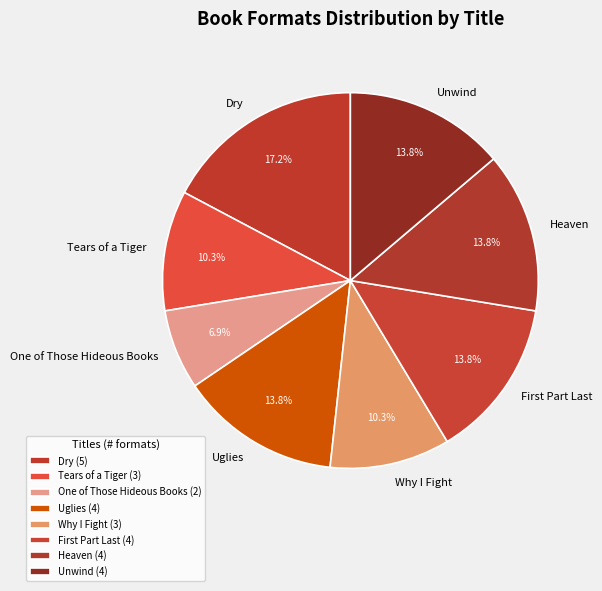

Which category has the smallest portion of the pie?

One of Those Hideous Books